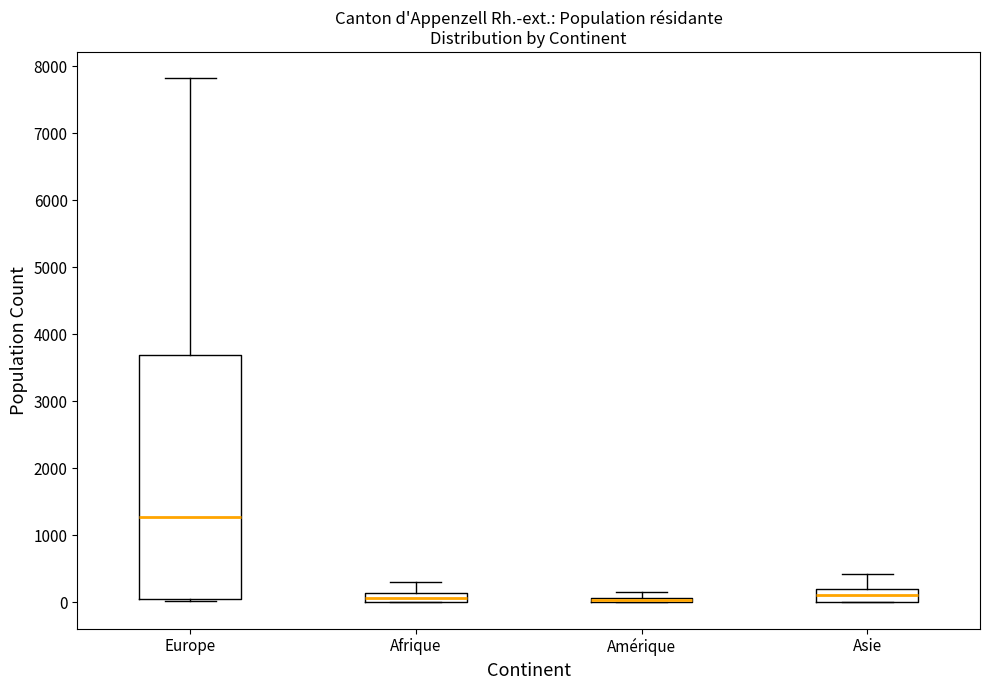

Which box is the tallest, from its lower edge to its upper edge?

Europe